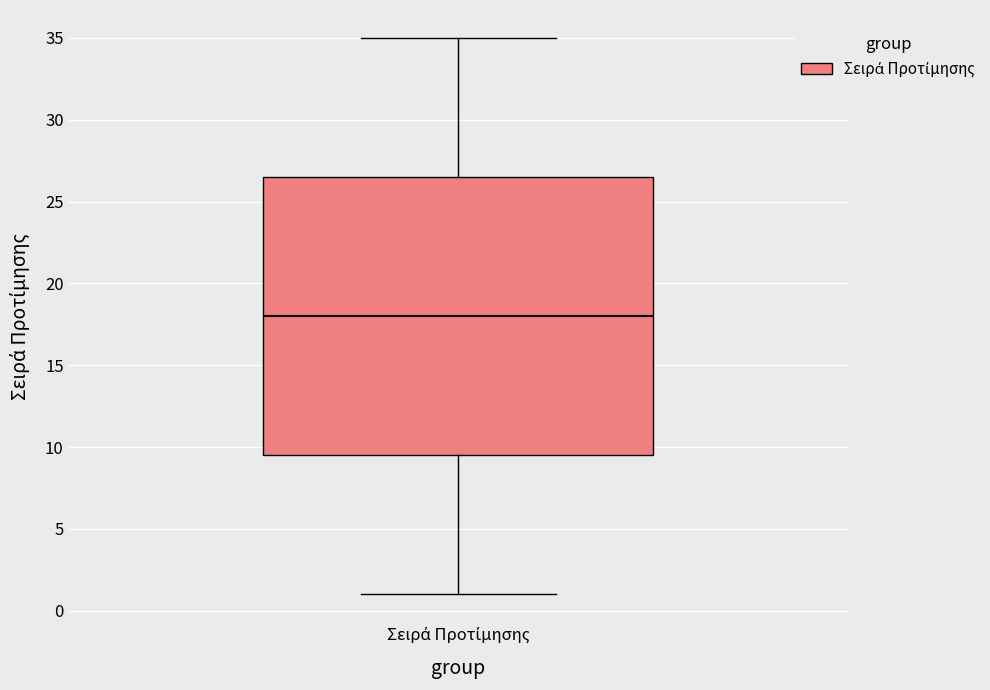

Where does the lower whisker of the box for Σειρά Προτίμησης end on the y-axis? The values are not printed on the chart, so give them approximately, as read against the axis.

1.0